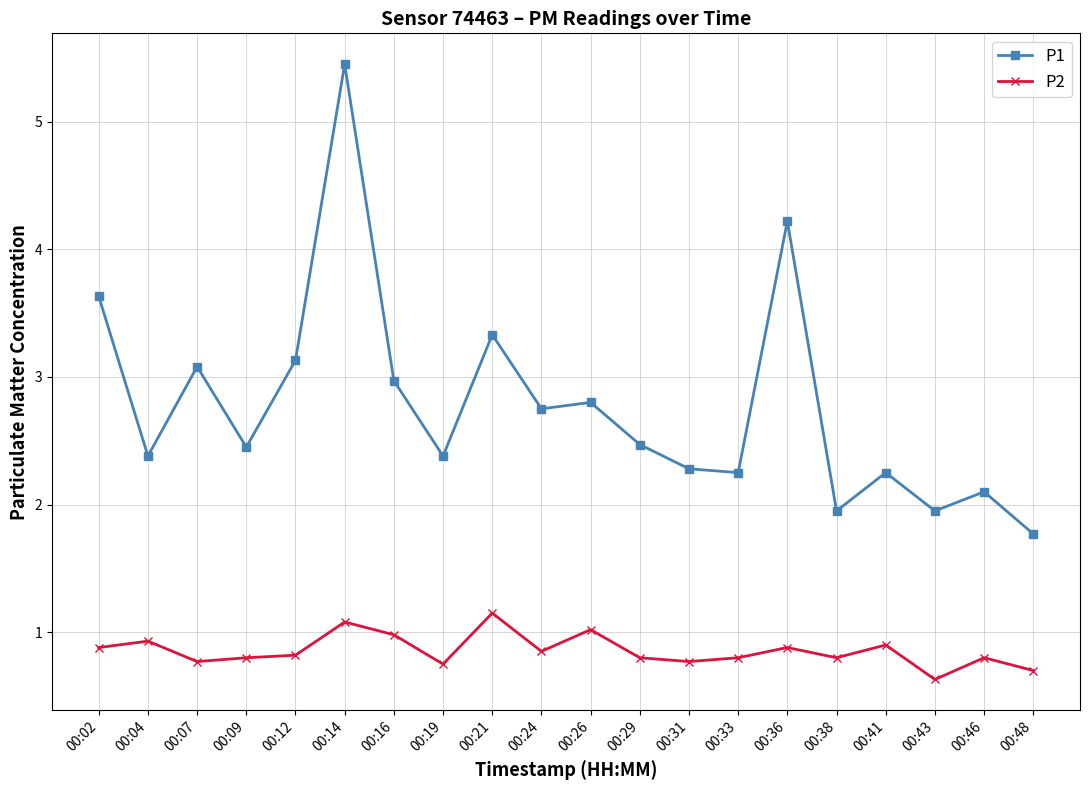

What is the average value of the P2 series?

0.9